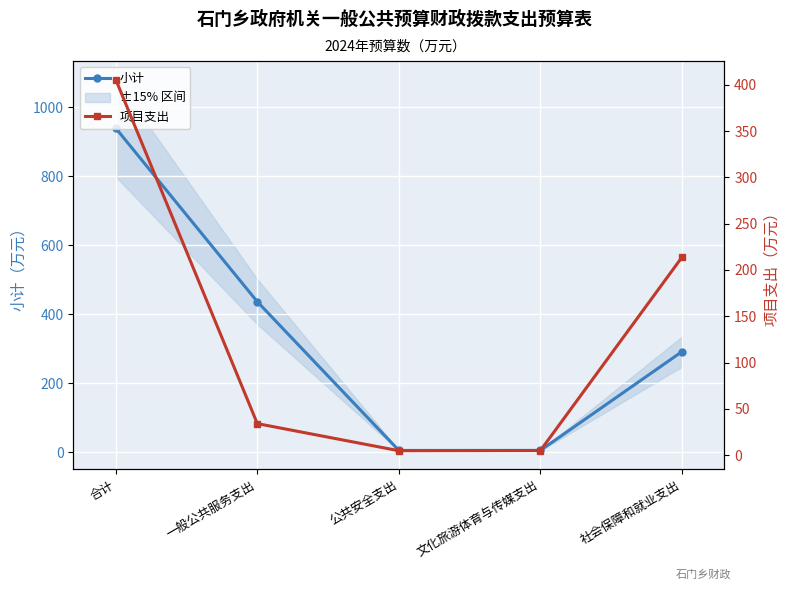

Which category has the highest value in the 项目支出 series?

合计